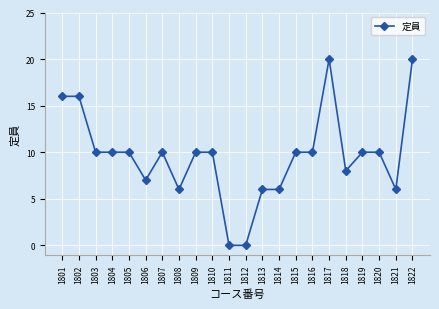

Is it true that the value at 1803 is 5?

False